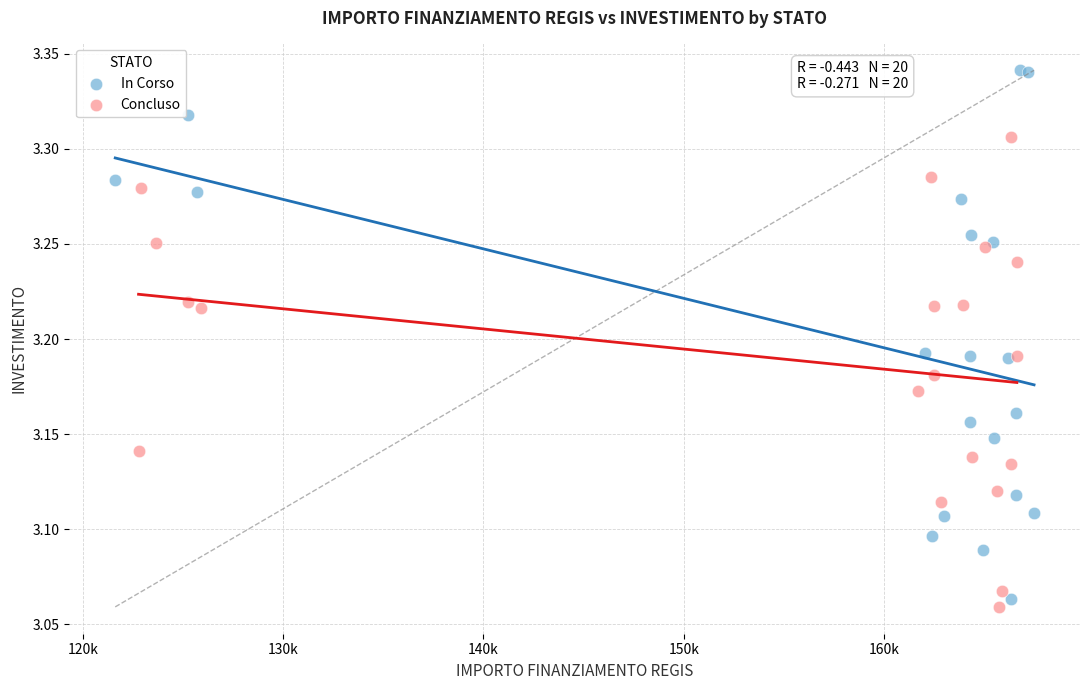

Which series has the largest Y range (max minus min)?

In Corso